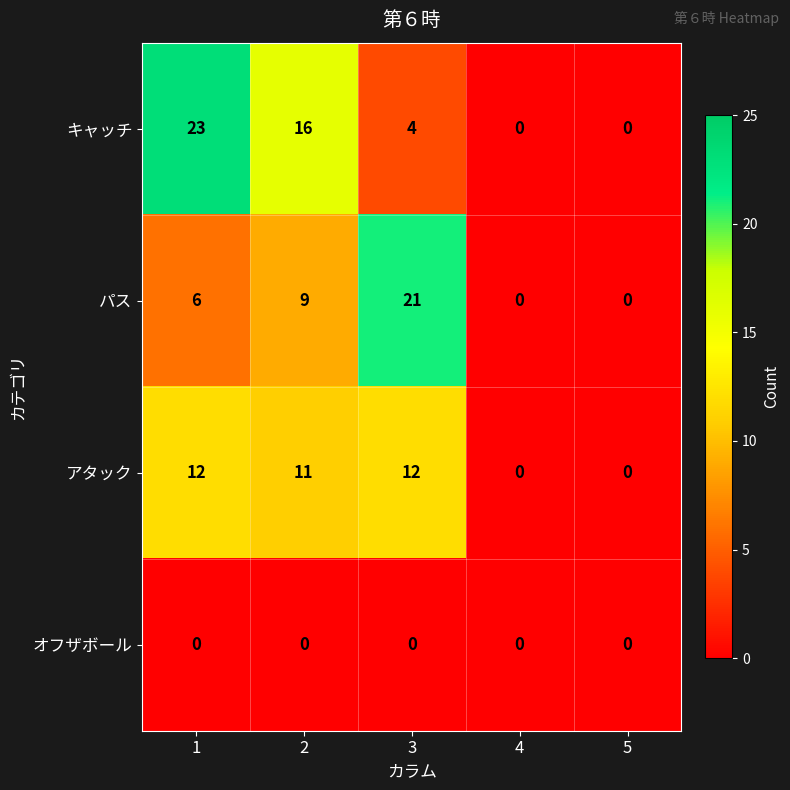

At which category is the sum across all series the highest?

1